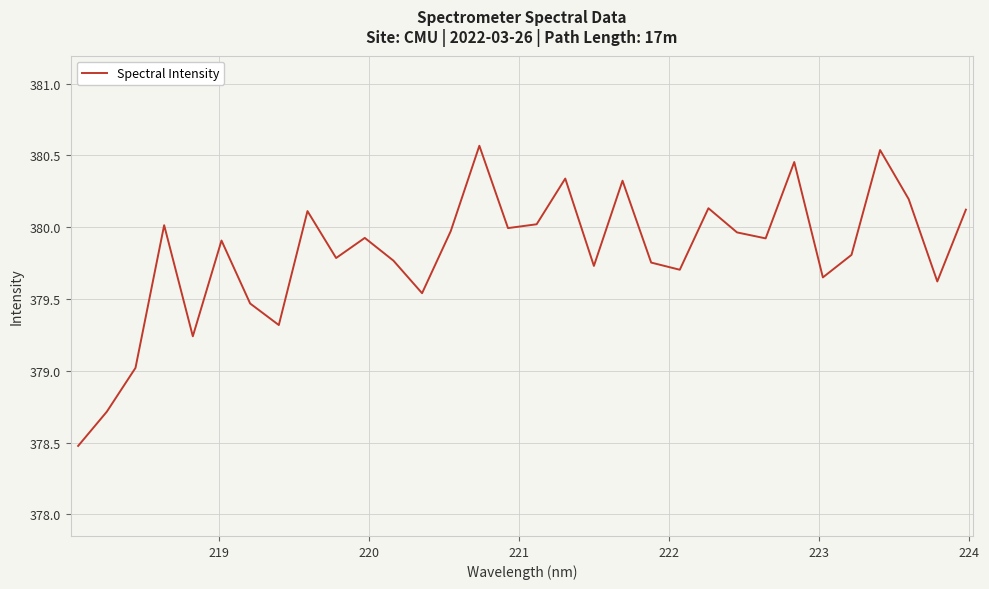

What is the maximum value shown in the chart?

380.6